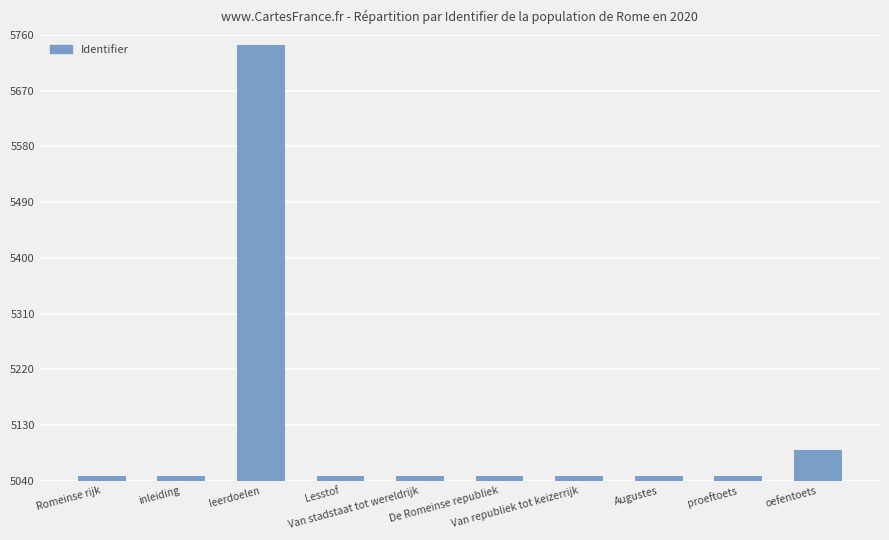

Rank the categories by value from highest to lowest.

leerdoelen, oefentoets, proeftoets, Lesstof, Augustes, Van republiek tot keizerrijk, De Romeinse republiek, Van stadstaat tot wereldrijk, inleiding, Romeinse rijk